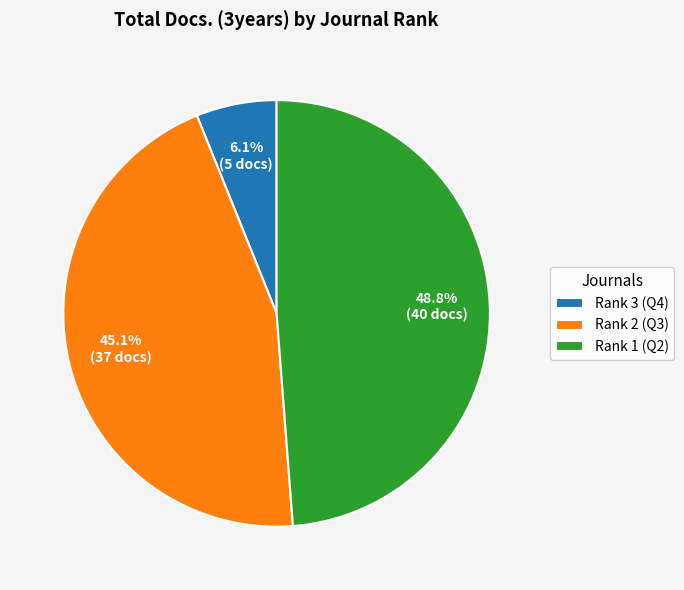

What is the total percentage of Rank 2 (Q3) and Rank 3 (Q4)?

51.2%